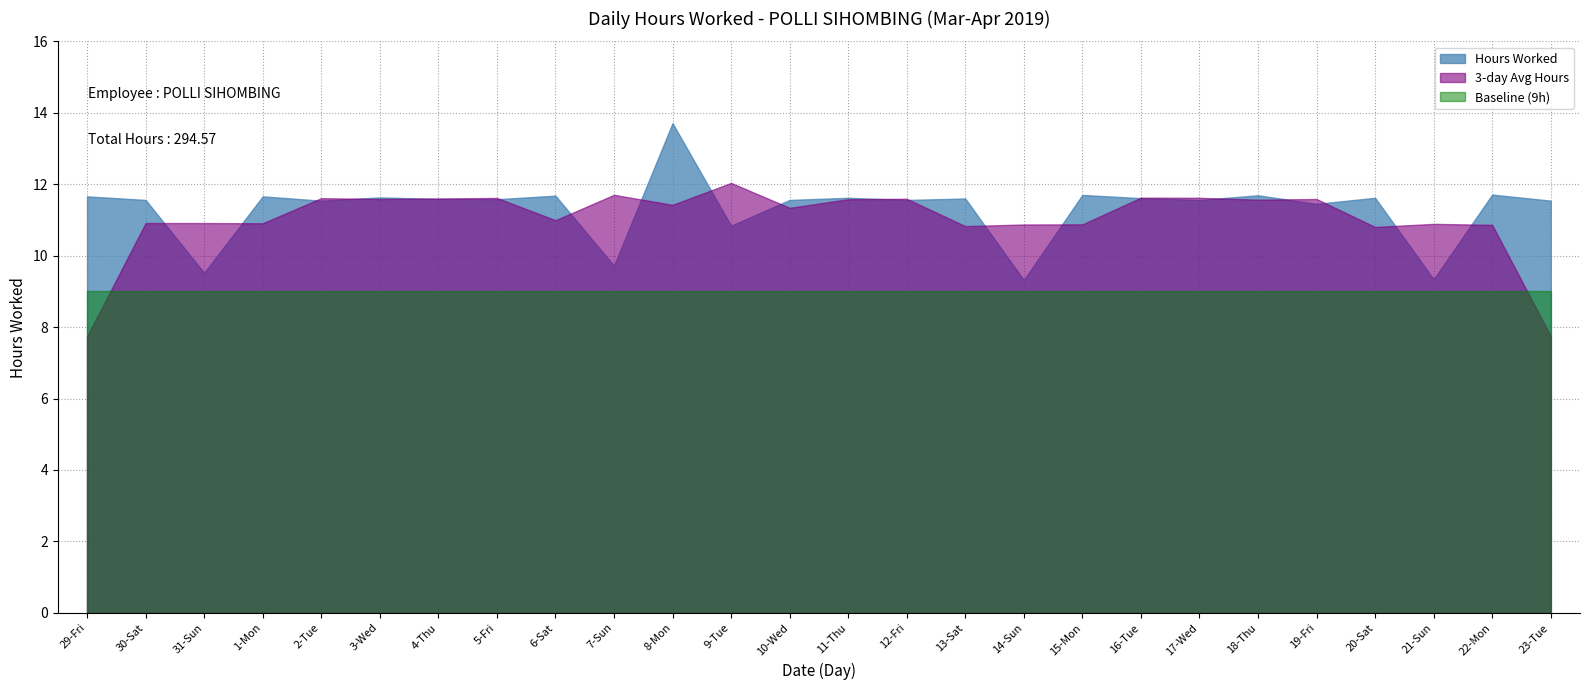

What is the change in value from 21-Sun to 22-Mon?

+2.4